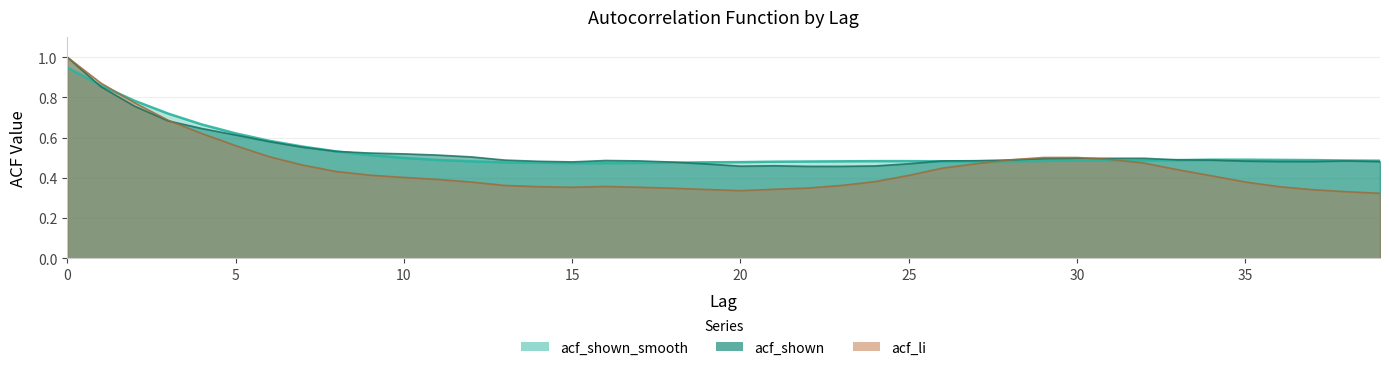

How many lines are shown in the chart?

3